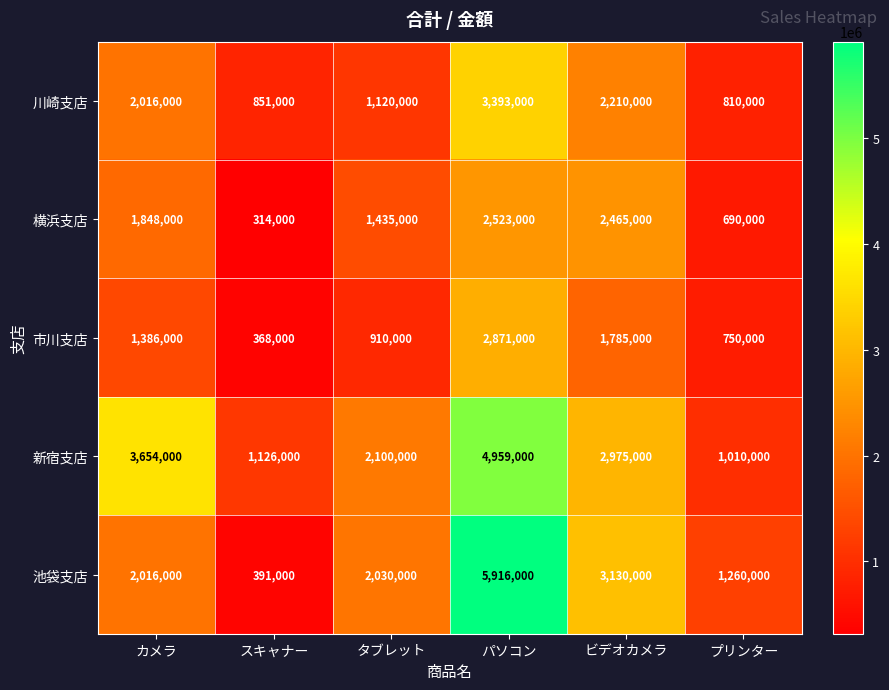

Is it true that 横浜支店 equals 1676156 at パソコン?

False